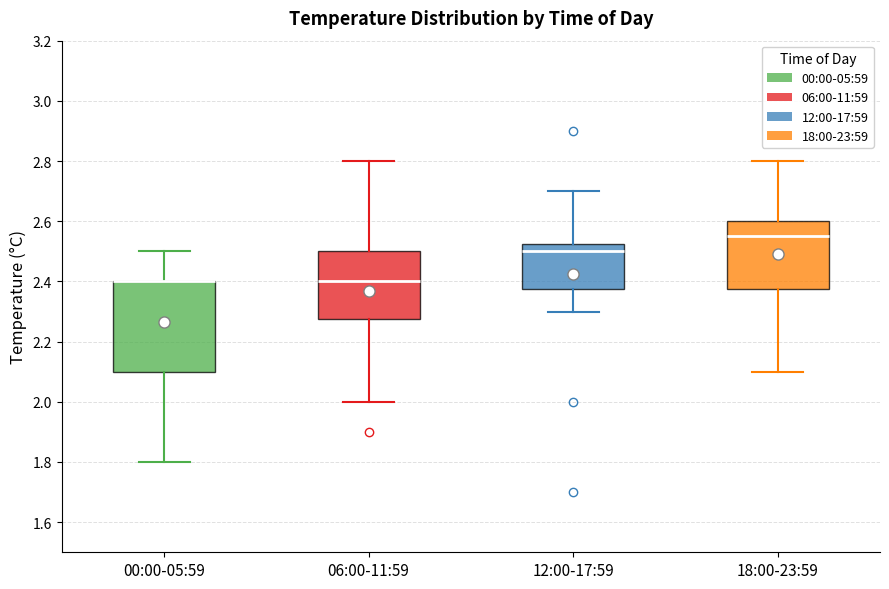

Where does the median line of the box for 06:00-11:59 sit on the y-axis? The values are not printed on the chart, so give them approximately, as read against the axis.

2.40